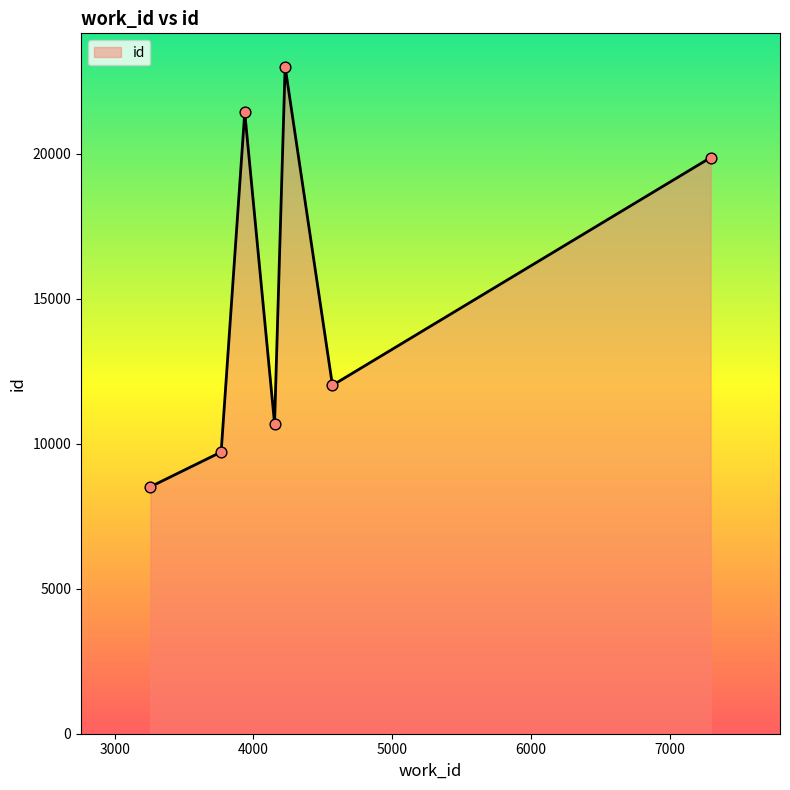

What is the difference between the maximum and minimum values?

14485